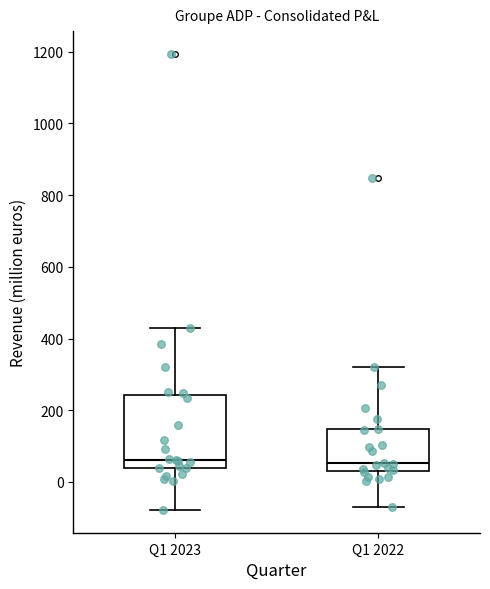

Reading left to right, transcribe this box plot: for each box, give where its median line is, the range the box spans, and where its two whiskers end, as read against the y-axis. The values are not printed on the chart, so give them approximately, as read against the axis.

Q1 2023: median 60, box 40 to 240, whiskers -80 to 440
Q1 2022: median 60, box 20 to 140, whiskers -60 to 320